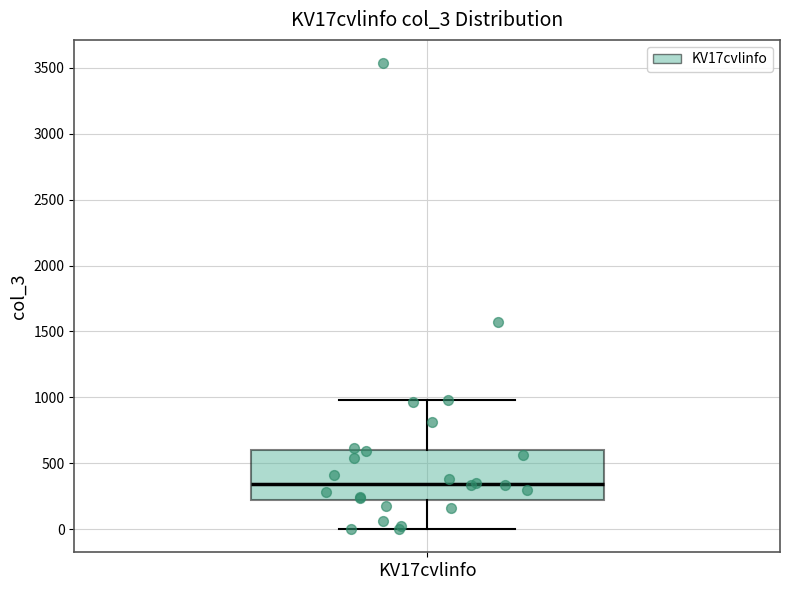

Transcribe this box plot: give where the median line is, the range the box spans, and where the two whiskers end, as read against the y-axis. The values are not printed on the chart, so give them approximately, as read against the axis.

median 350, box 200 to 600, whiskers 0 to 1000